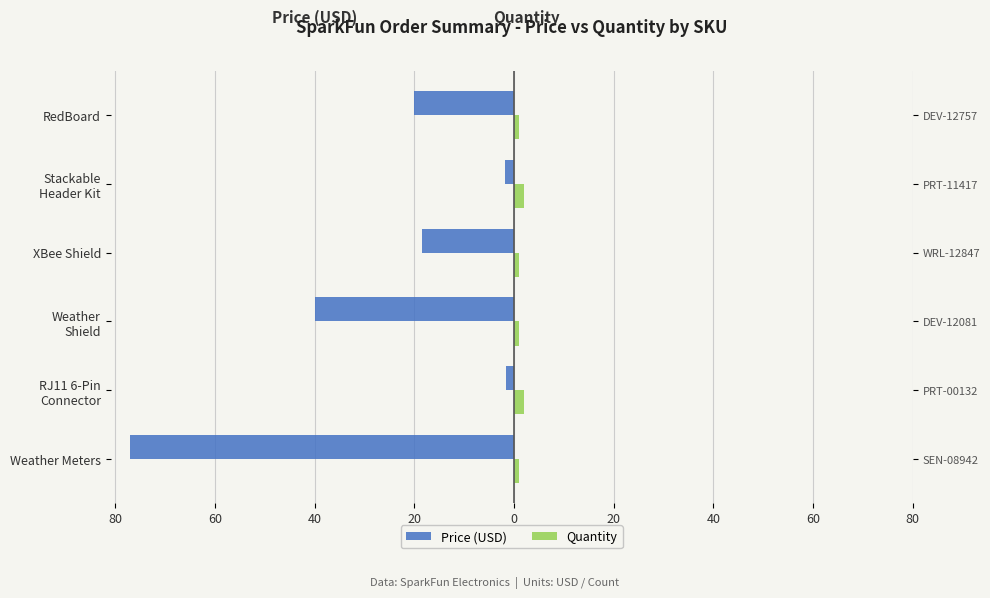

Reading right to left, transcribe all the data shown in this chart.

Price (USD): -19.9	-1.8	-18.5	-40.0	-1.5	-77.0
Quantity: 1.0	2.0	1.0	1.0	2.0	1.0